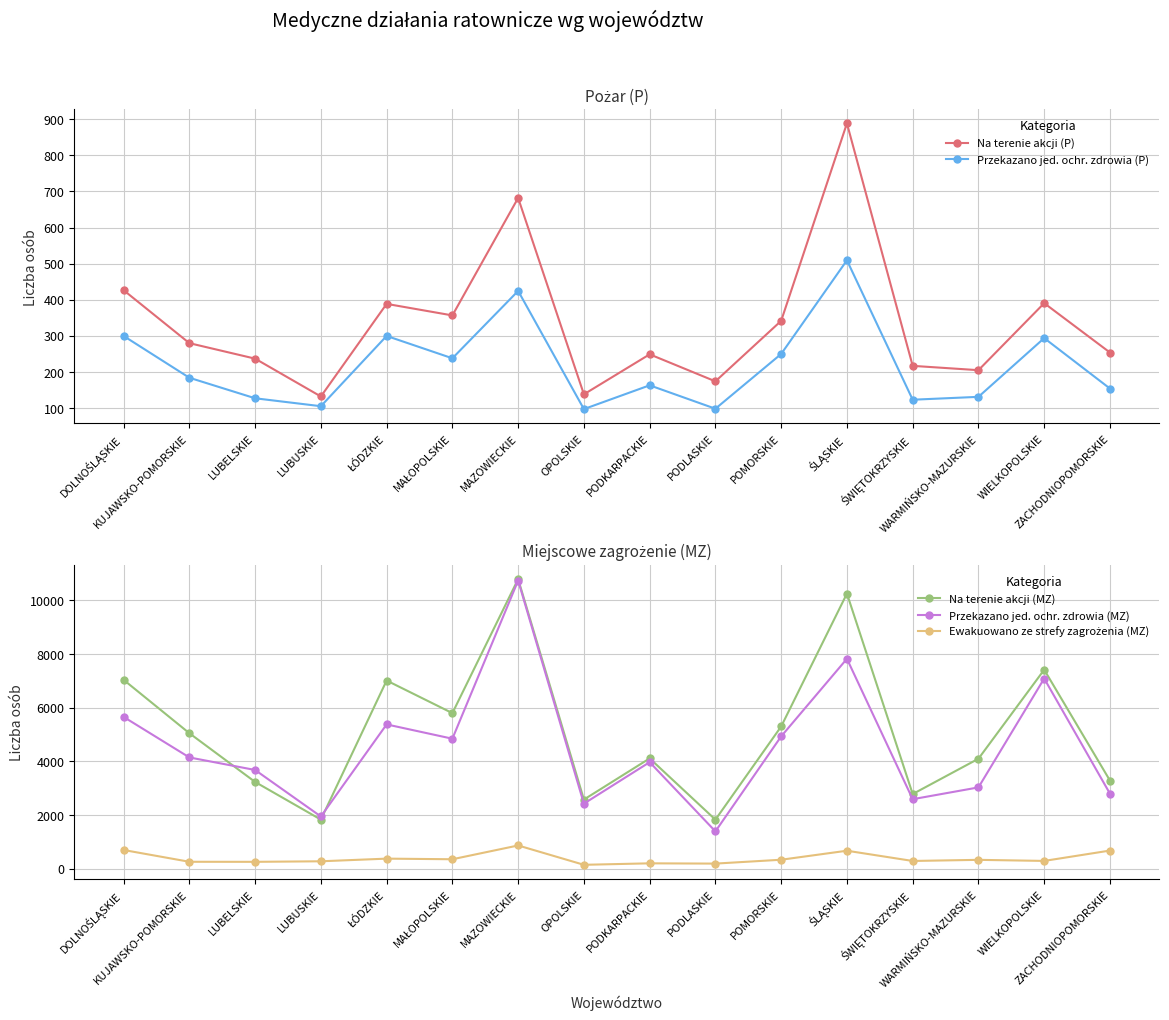

Does the chart display data point markers on the line(s)?

Yes